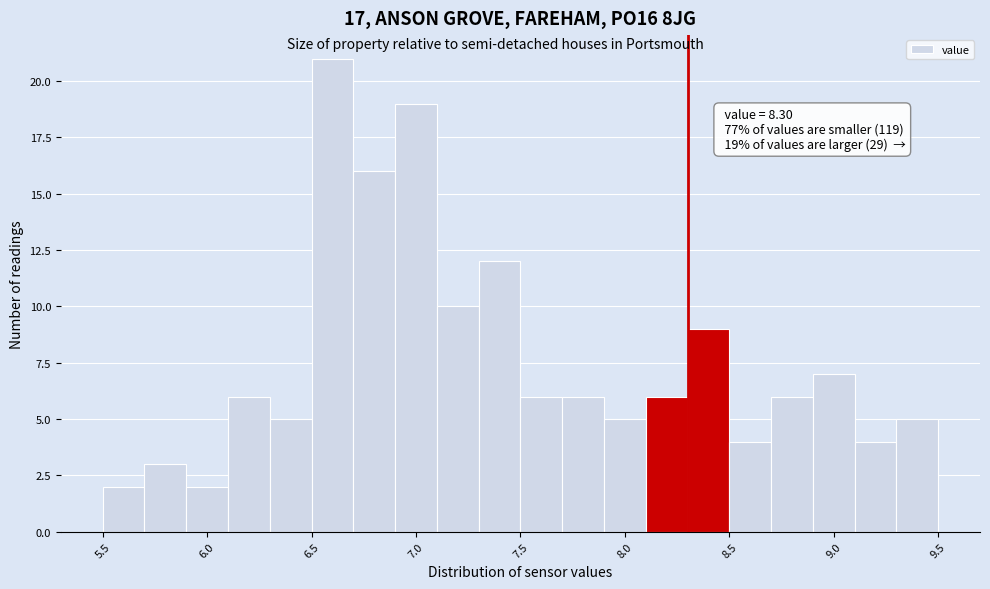

Which range on the x-axis has the tallest bar?

6.5 to 6.7